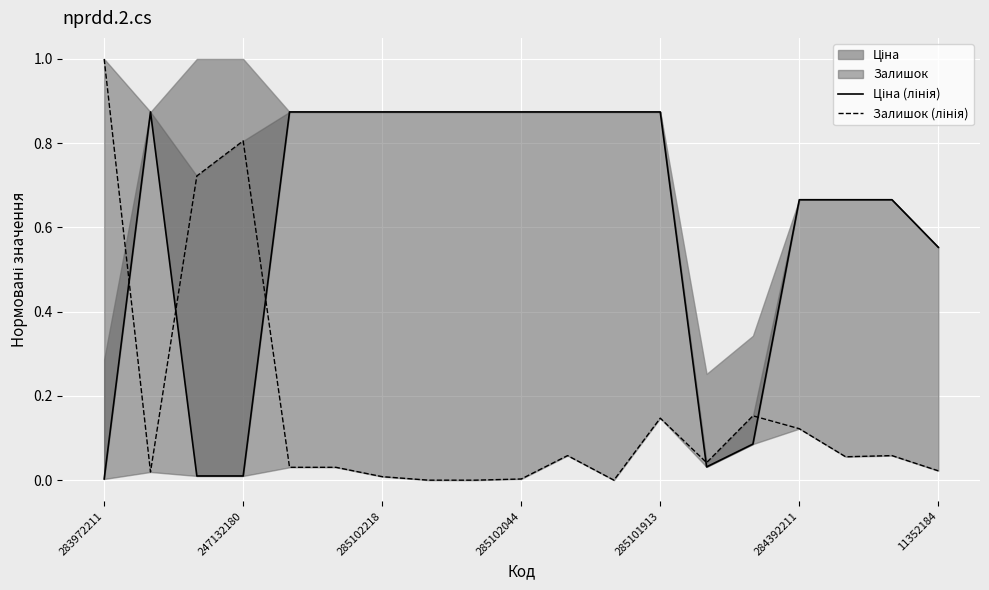

What is the difference between the maximum and minimum values in the Ціна (лінія) series?

0.9